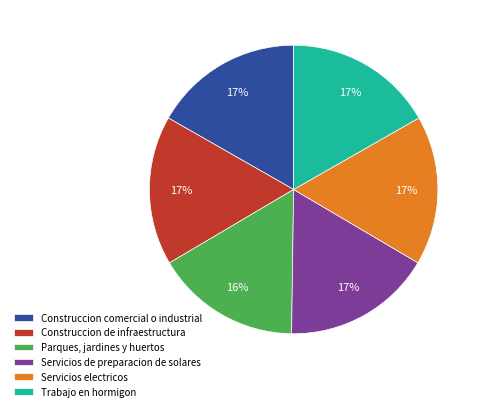

Approximately how many times larger is the value at Construccion comercial o industrial compared to Trabajo en hormigon?

1.0